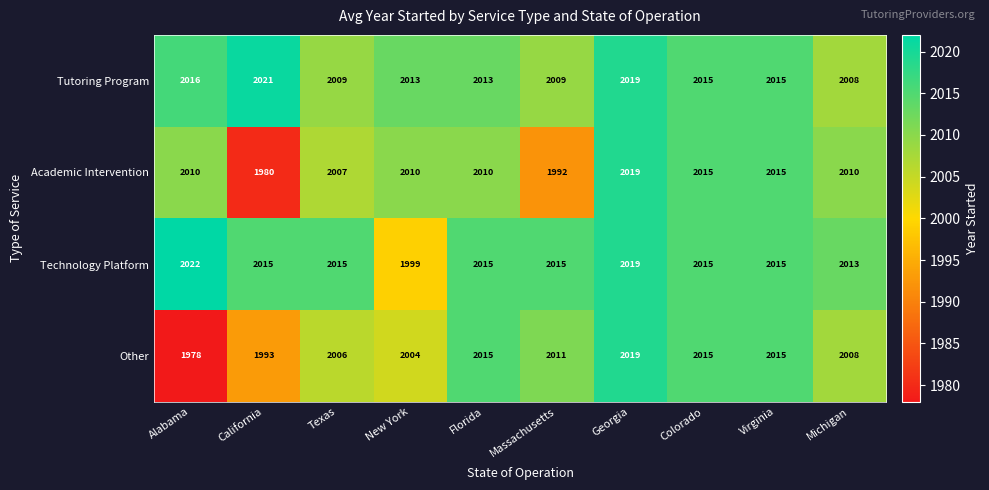

Is it true that Technology Platform equals 3146 at California?

False